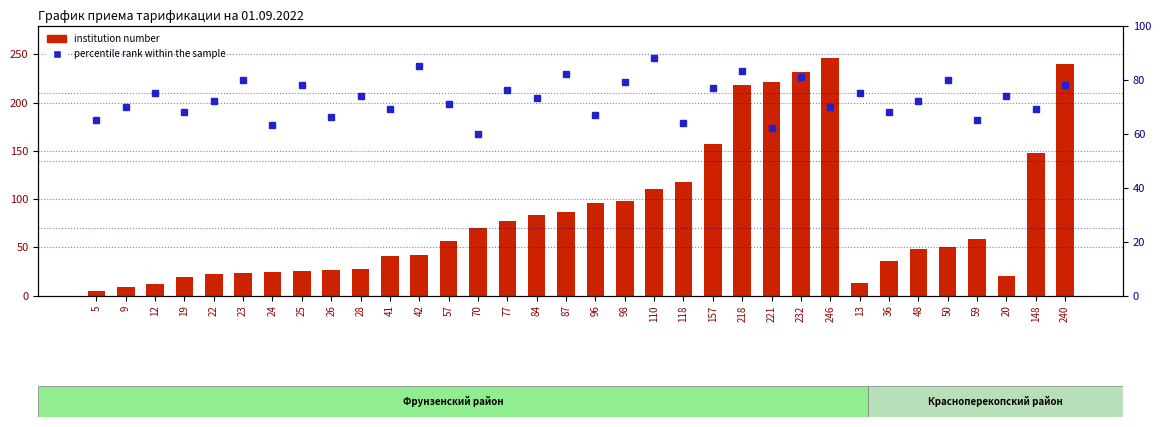

What is the spread (max minus min) of values at 77?

1